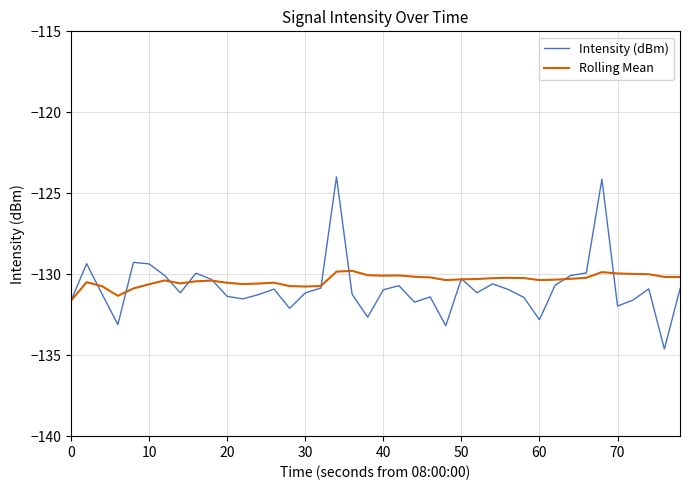

Rank the series by their maximum value, from highest to lowest.

Intensity (dBm), Rolling Mean